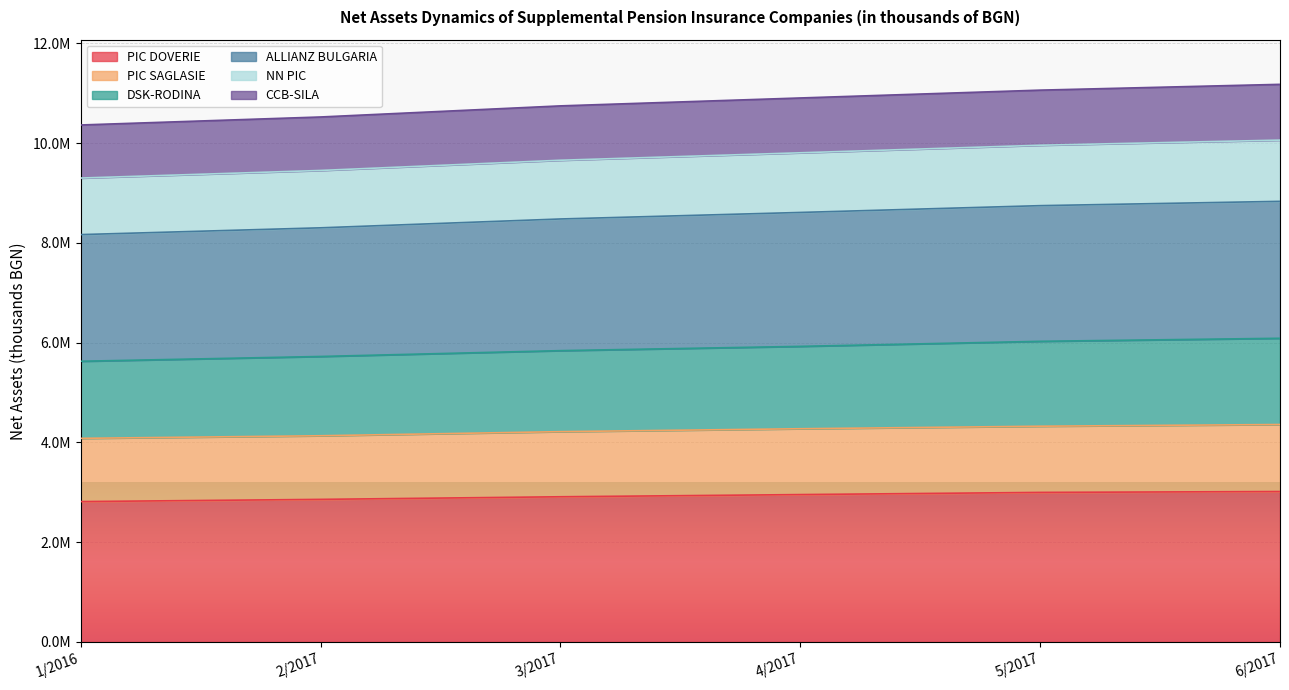

What are all the series names shown in the legend?

PIC DOVERIE, PIC SAGLASIE, DSK-RODINA, ALLIANZ BULGARIA, NN PIC, CCB-SILA